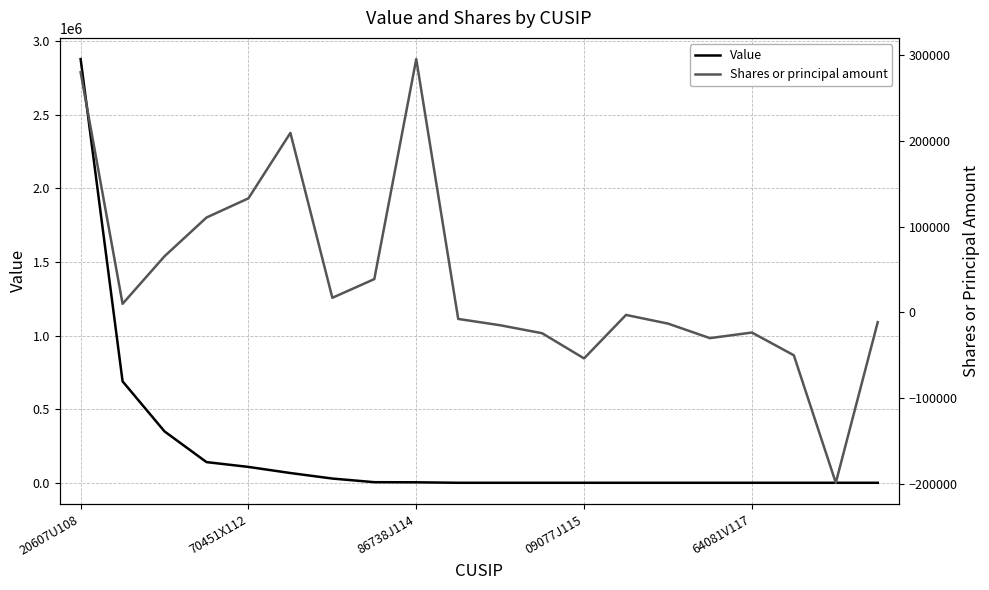

True or false: Shares or principal amount and Value cross at least once.

True